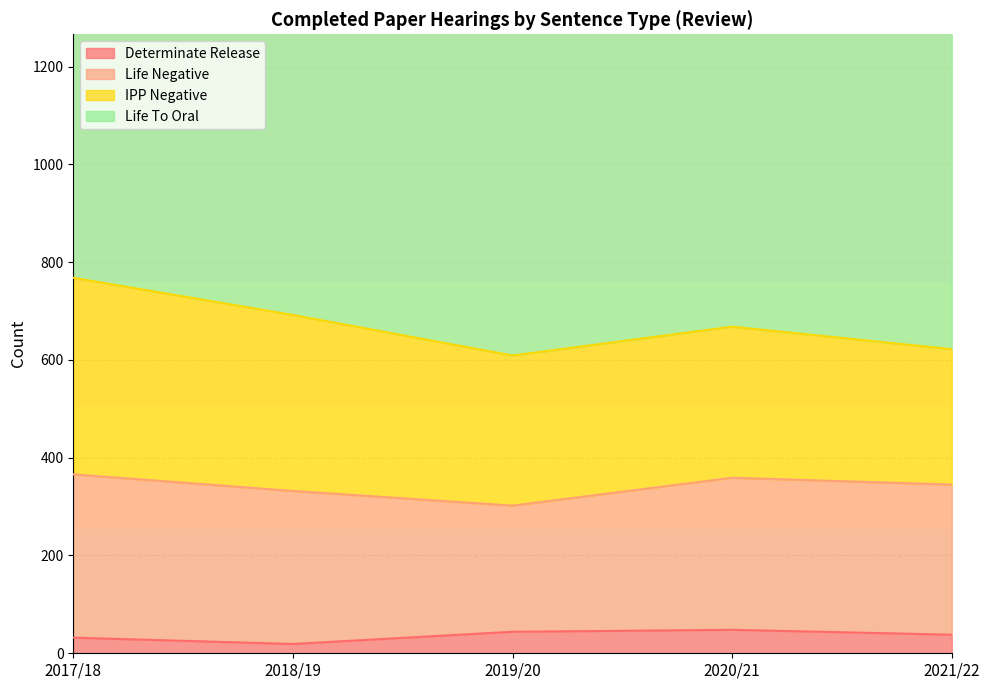

What is the difference between the IPP Negative values at 2021/22 and 2020/21?

32